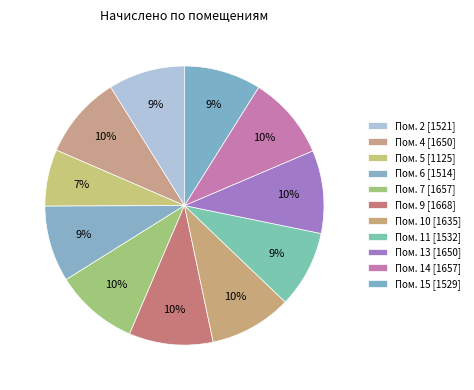

How many segments does this pie chart have?

11